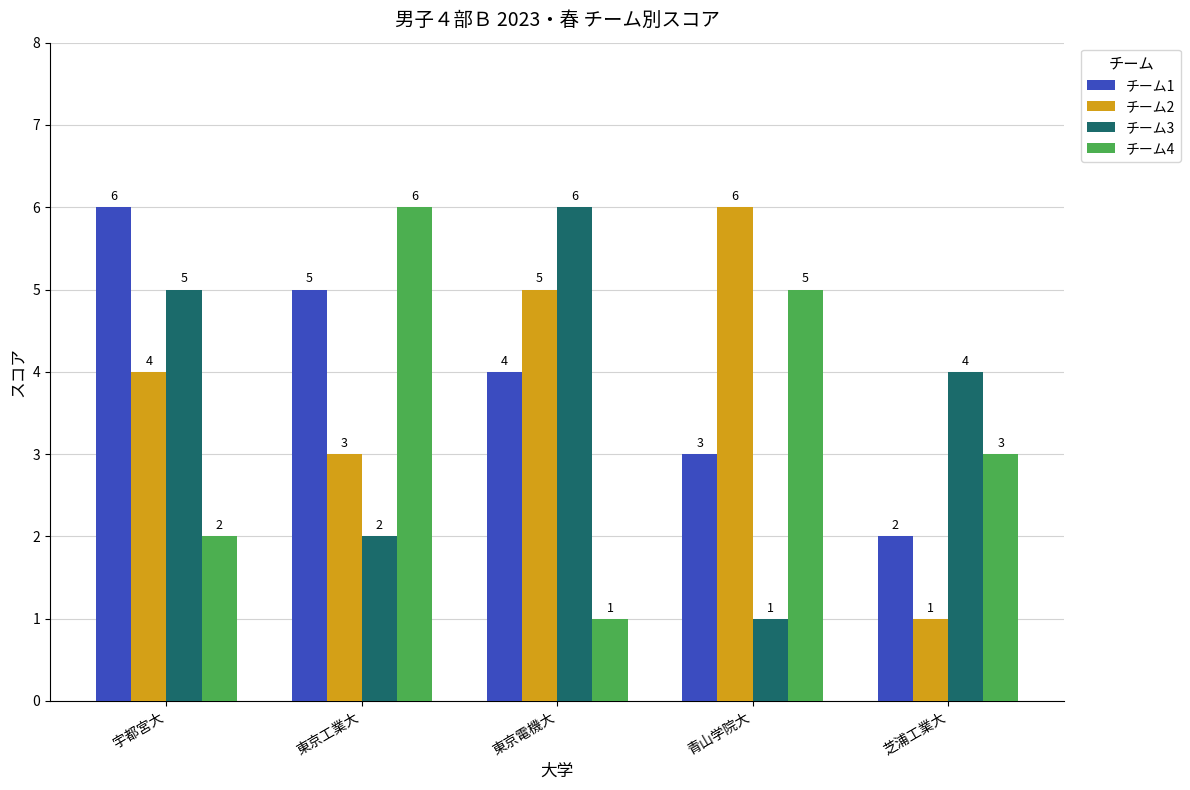

Is it true that チーム4 equals 2 at 青山学院大?

False